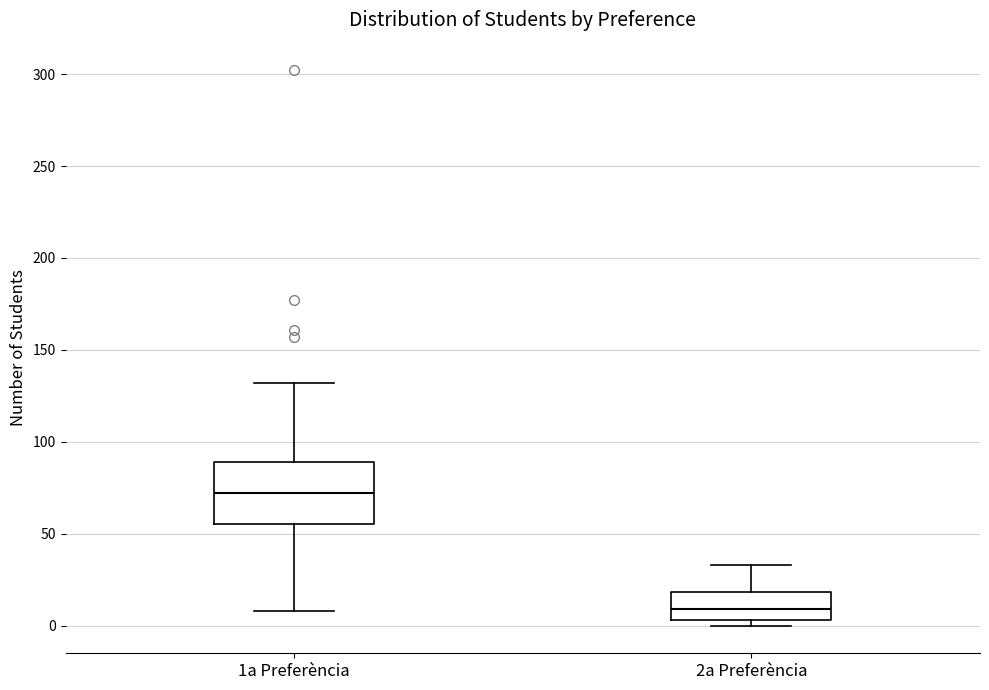

Reading left to right, transcribe this box plot: for each box, give where its median line is, the range the box spans, and where its two whiskers end, as read against the y-axis. The values are not printed on the chart, so give them approximately, as read against the axis.

1a Preferència: median 70, box 55 to 90, whiskers 10 to 130
2a Preferència: median 10, box 5 to 20, whiskers 0 to 35